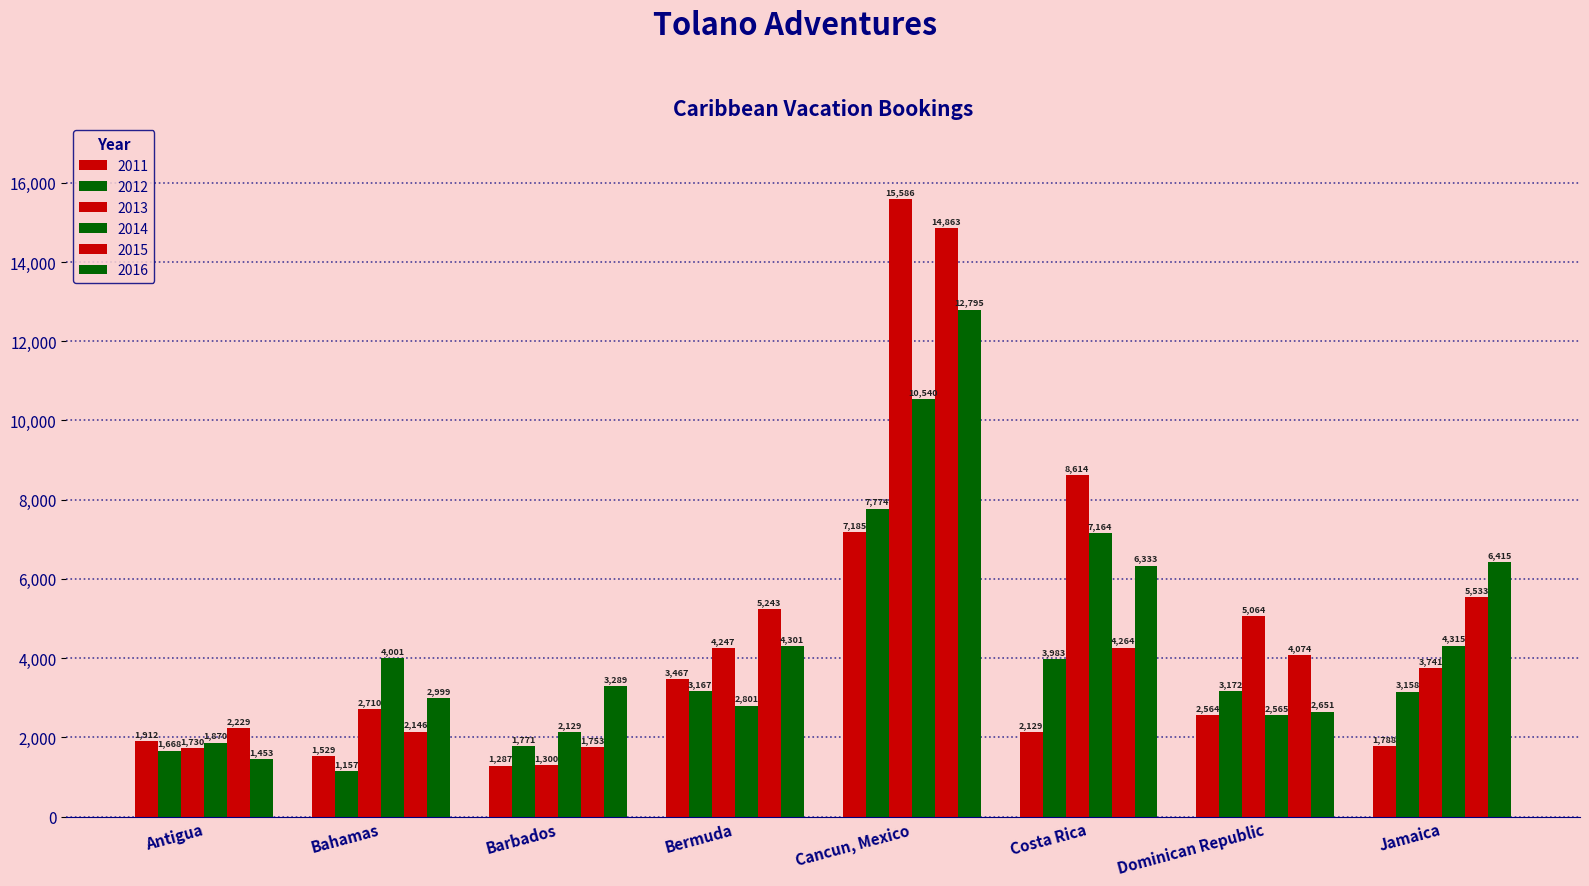

Rank the series at Barbados from highest to lowest value.

2016, 2014, 2012, 2015, 2013, 2011